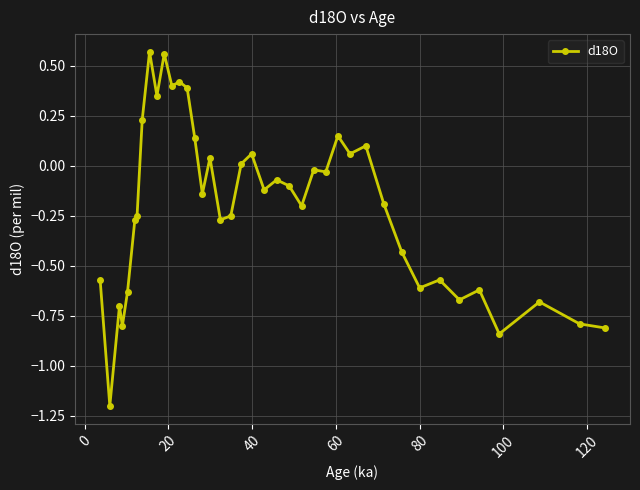

What is the smallest value displayed?

-1.2